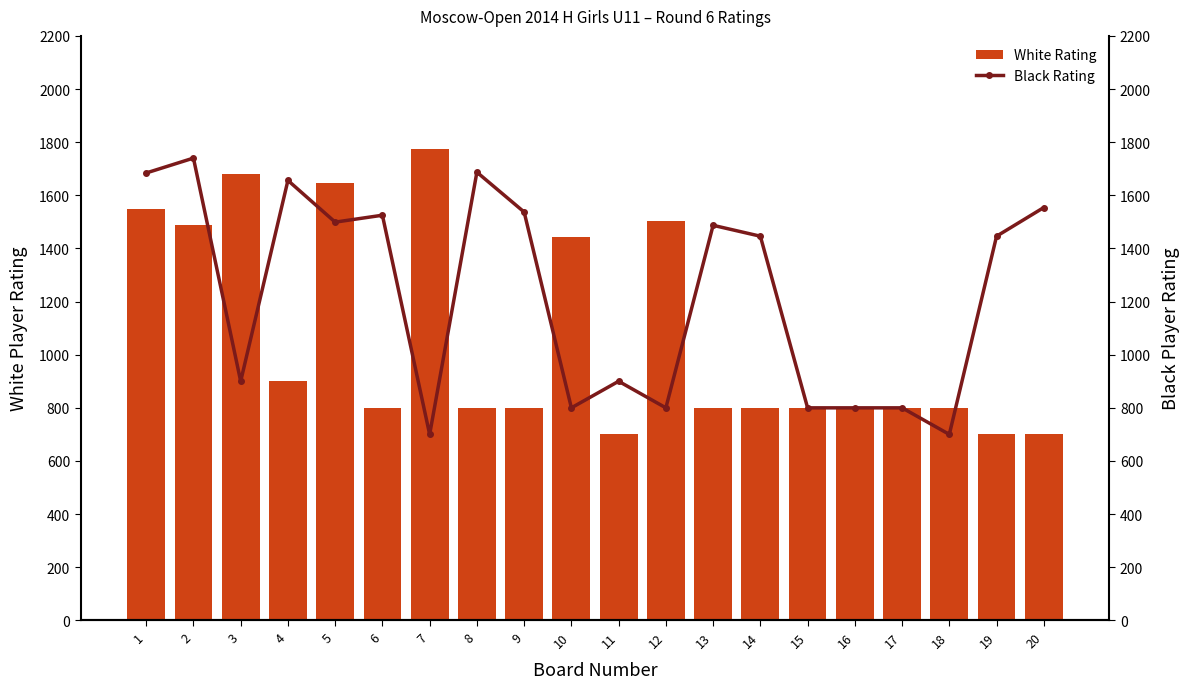

Which has a higher value, 1 or 3?

3